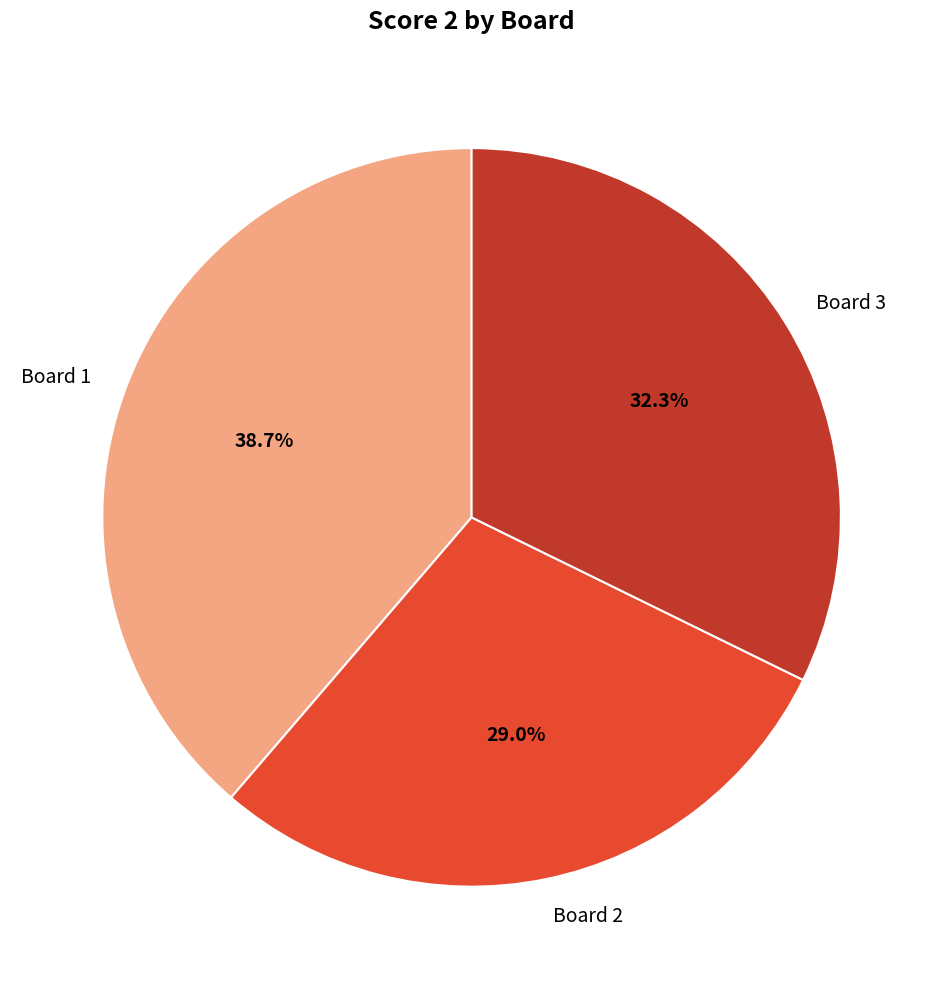

What is the ratio of the value at Board 3 to the value at Board 1?

0.8